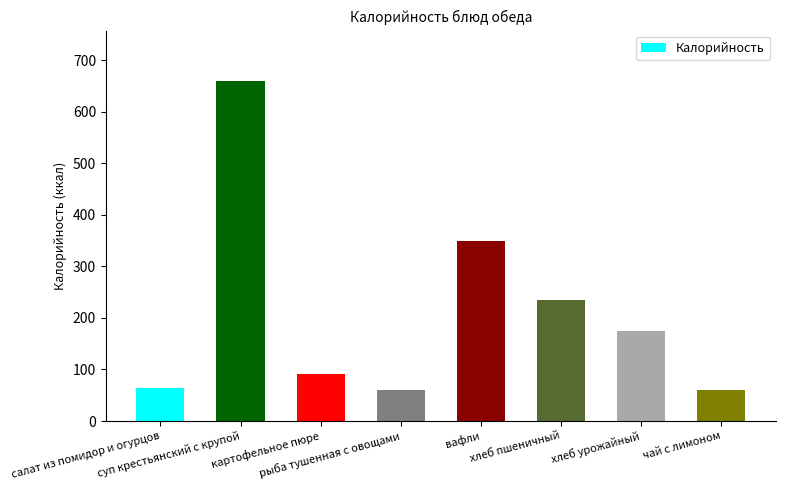

What is the value of the 1st bar from the left?

64